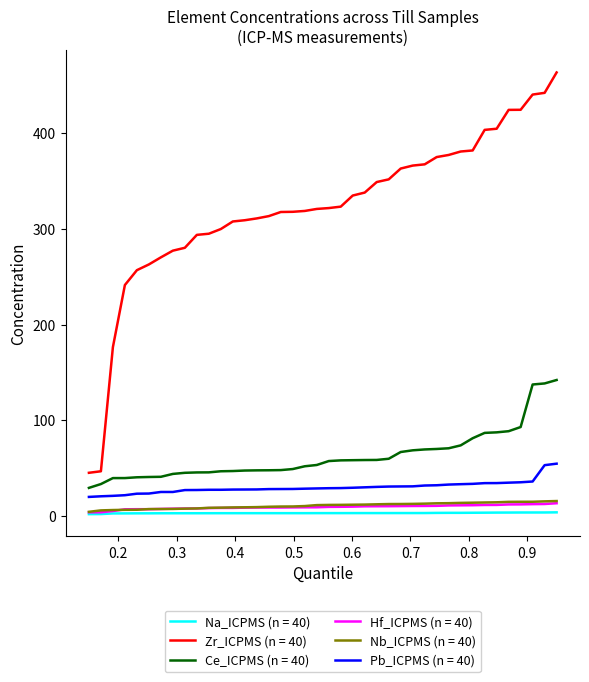

What is the lowest value of the Zr_ICPMS (n = 40) series?

45.1